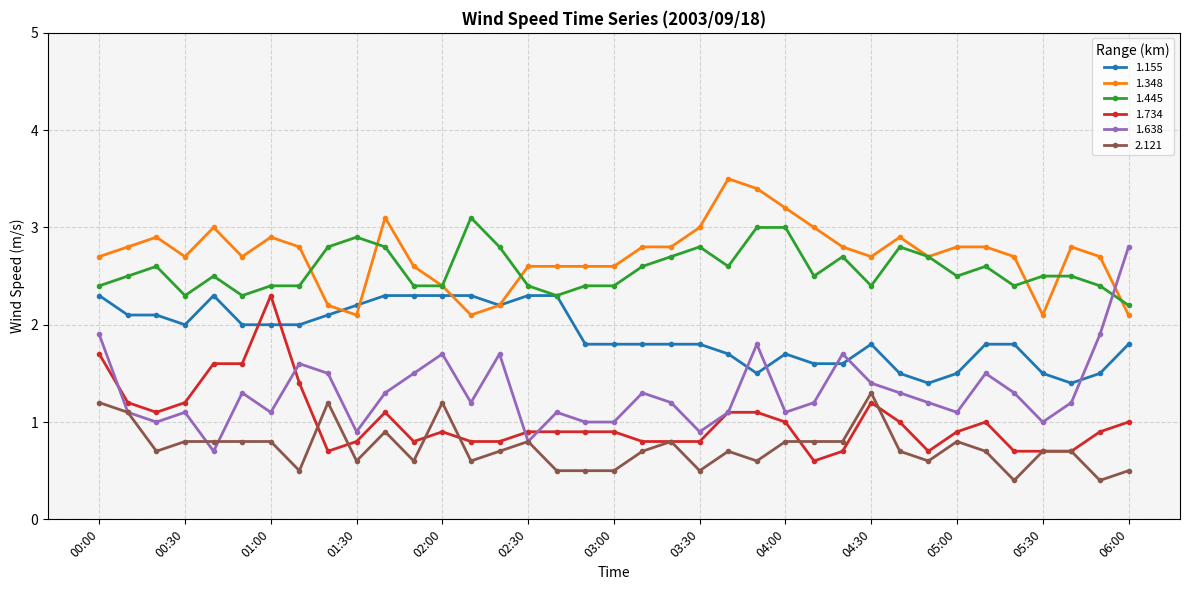

Reading right to left, what are all the values shown in this chart?

1.155: 1.8	1.5	1.4	1.5	1.8	1.8	1.5	1.4	1.5	1.8	1.6	1.6	1.7	1.5	1.7	1.8	1.8	1.8	1.8	1.8	2.3	2.3	2.2	2.3	2.3	2.3	2.3	2.2	2.1	2.0	2.0	2.0	2.3	2.0	2.1	2.1	2.3
1.348: 2.1	2.7	2.8	2.1	2.7	2.8	2.8	2.7	2.9	2.7	2.8	3.0	3.2	3.4	3.5	3.0	2.8	2.8	2.6	2.6	2.6	2.6	2.2	2.1	2.4	2.6	3.1	2.1	2.2	2.8	2.9	2.7	3.0	2.7	2.9	2.8	2.7
1.445: 2.2	2.4	2.5	2.5	2.4	2.6	2.5	2.7	2.8	2.4	2.7	2.5	3.0	3.0	2.6	2.8	2.7	2.6	2.4	2.4	2.3	2.4	2.8	3.1	2.4	2.4	2.8	2.9	2.8	2.4	2.4	2.3	2.5	2.3	2.6	2.5	2.4
1.734: 1.0	0.9	0.7	0.7	0.7	1.0	0.9	0.7	1.0	1.2	0.7	0.6	1.0	1.1	1.1	0.8	0.8	0.8	0.9	0.9	0.9	0.9	0.8	0.8	0.9	0.8	1.1	0.8	0.7	1.4	2.3	1.6	1.6	1.2	1.1	1.2	1.7
1.638: 2.8	1.9	1.2	1.0	1.3	1.5	1.1	1.2	1.3	1.4	1.7	1.2	1.1	1.8	1.1	0.9	1.2	1.3	1.0	1.0	1.1	0.8	1.7	1.2	1.7	1.5	1.3	0.9	1.5	1.6	1.1	1.3	0.7	1.1	1.0	1.1	1.9
2.121: 0.5	0.4	0.7	0.7	0.4	0.7	0.8	0.6	0.7	1.3	0.8	0.8	0.8	0.6	0.7	0.5	0.8	0.7	0.5	0.5	0.5	0.8	0.7	0.6	1.2	0.6	0.9	0.6	1.2	0.5	0.8	0.8	0.8	0.8	0.7	1.1	1.2